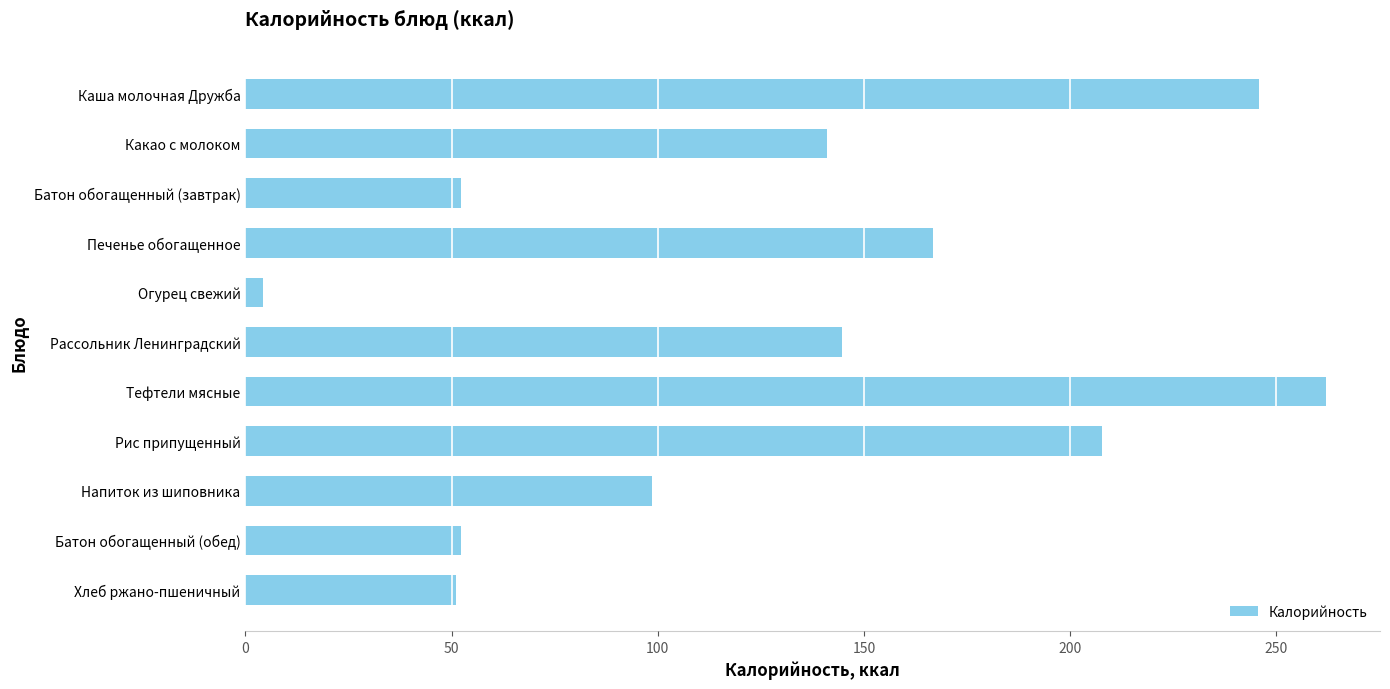

The value at Батон обогащенный (завтрак) is 52.4. True or false?

True